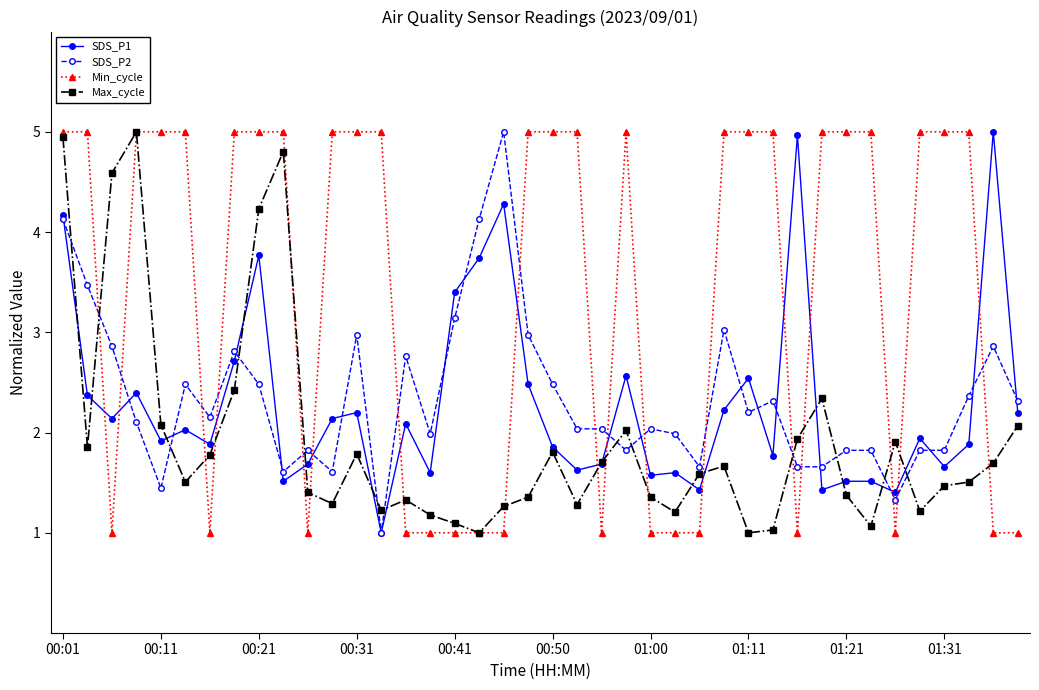

What is the value of the SDS_P2 point at the 39th from the left?

2.9